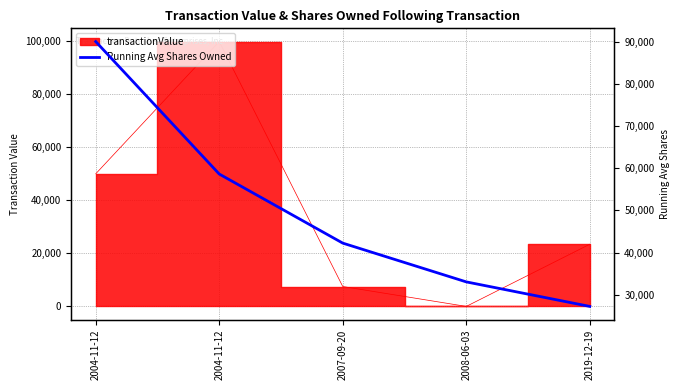

Reading left to right, what are all the values shown in this chart?

90000.0	58603.5	42228.7	33039.8	27226.4